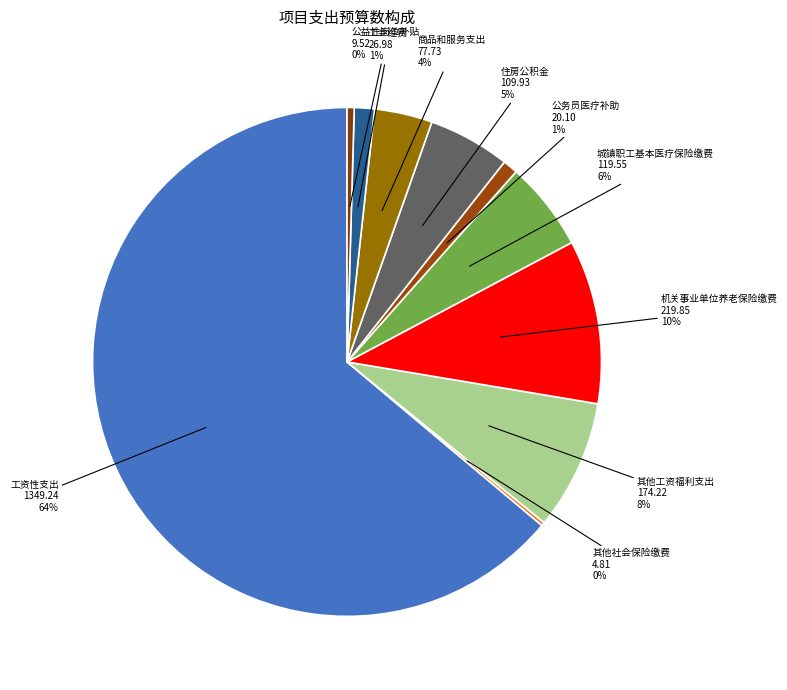

Which slice is the largest?

工资性支出